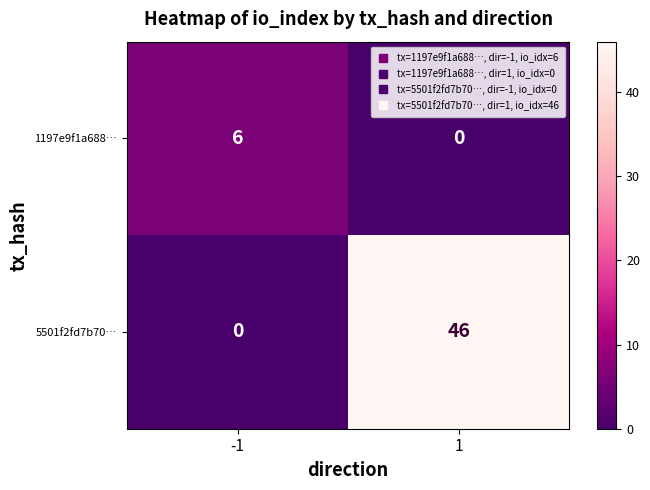

What is the difference between the maximum and minimum values in the 1197e9f1a688… series?

6